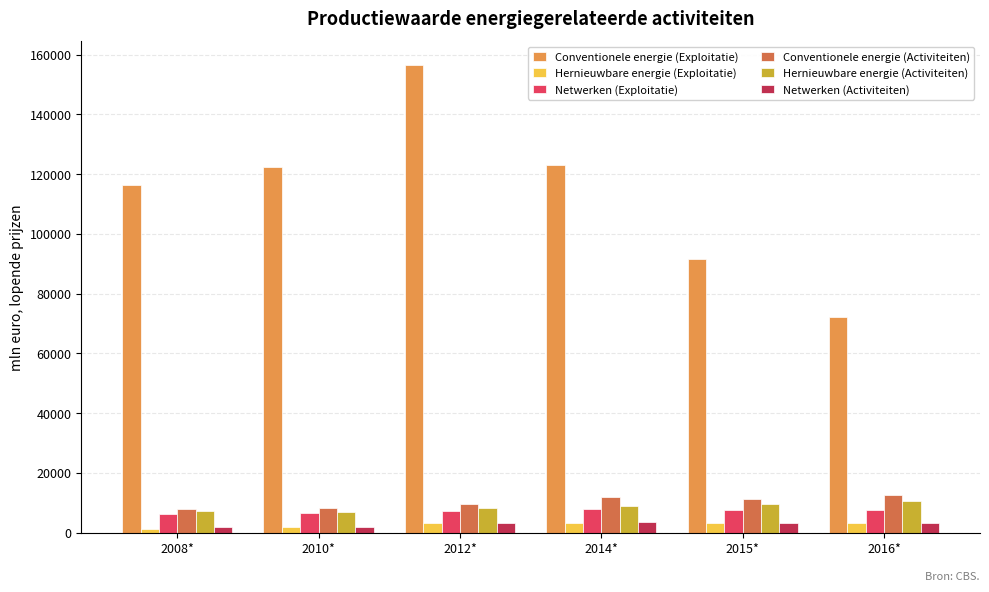

At which category is the sum across all series the highest?

2012*